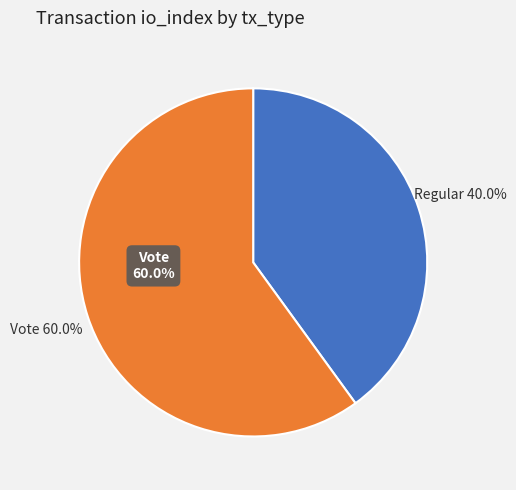

To the nearest percent, what percentage of the pie is tx_type: Vote (io_index=3)?

60%